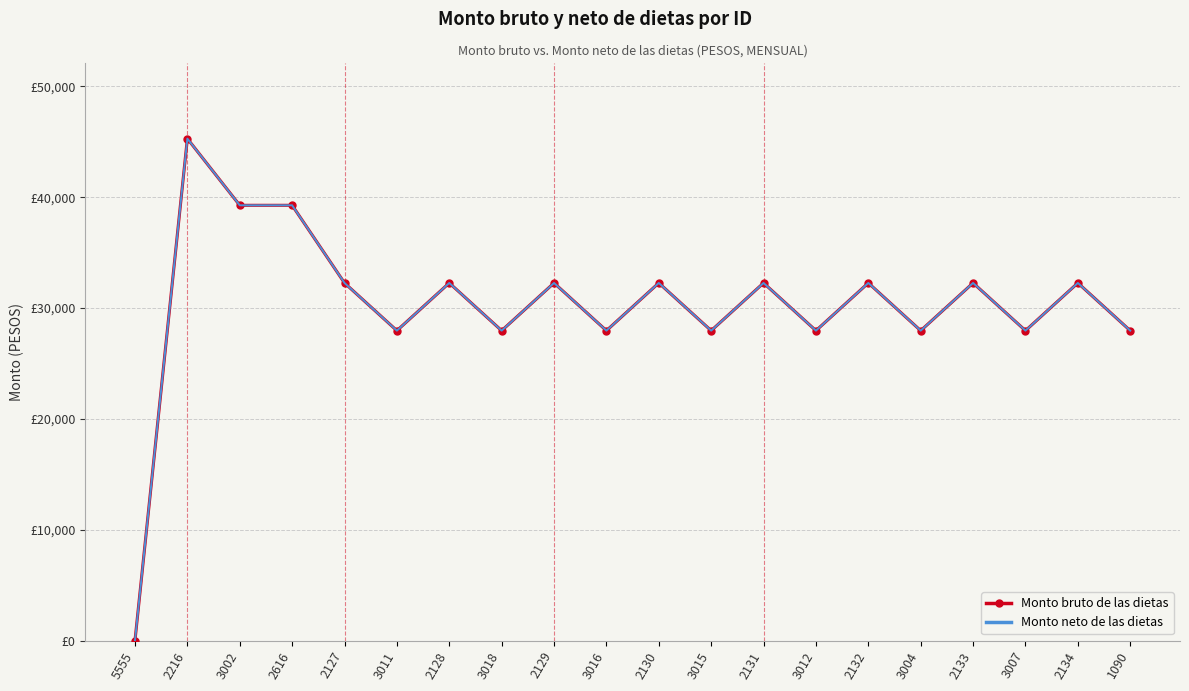

True or false: Monto bruto de las dietas has a value of 45548 at 2127.

False